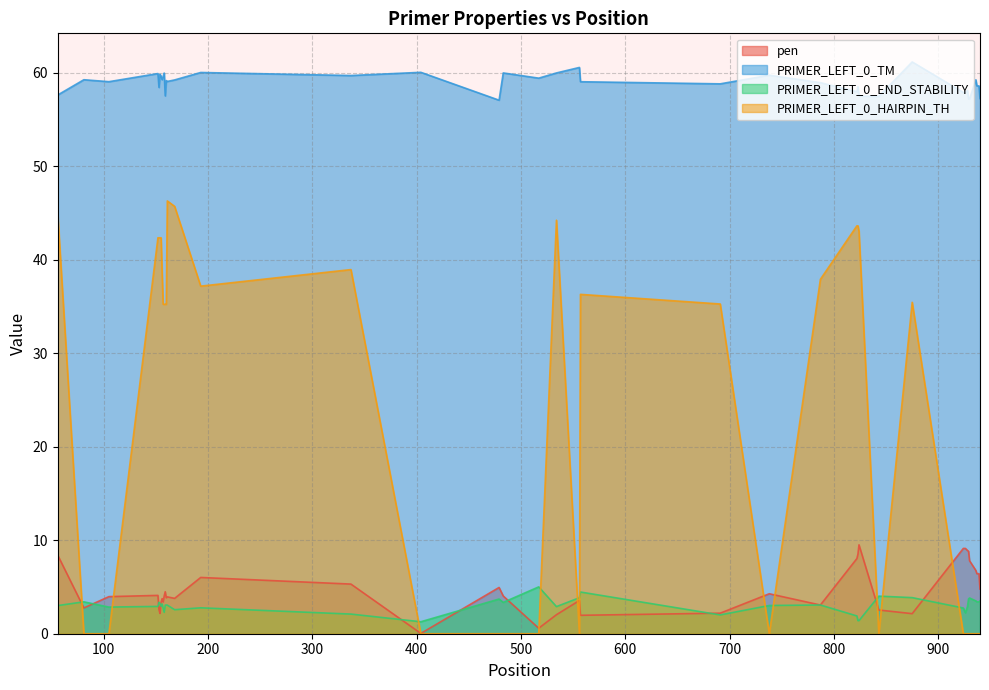

How many values in the PRIMER_LEFT_0_HAIRPIN_TH series are below 35?

18